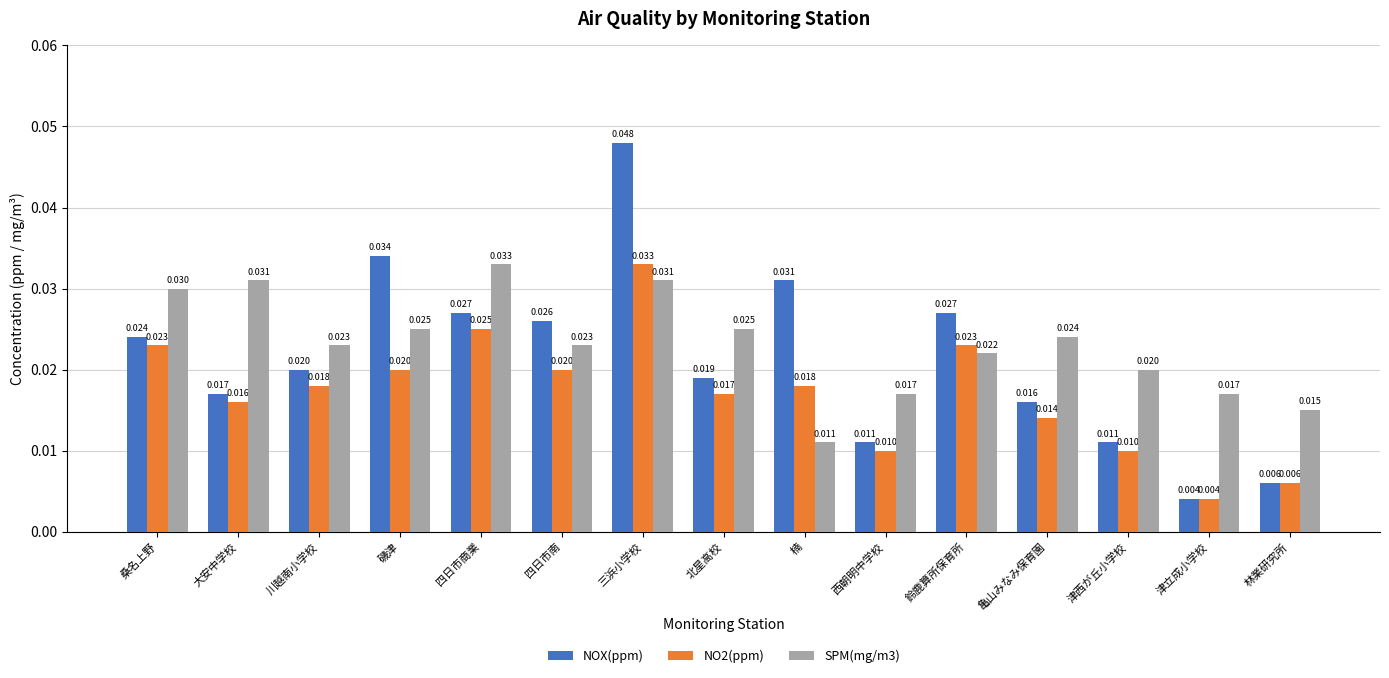

How many groups of bars are there?

15